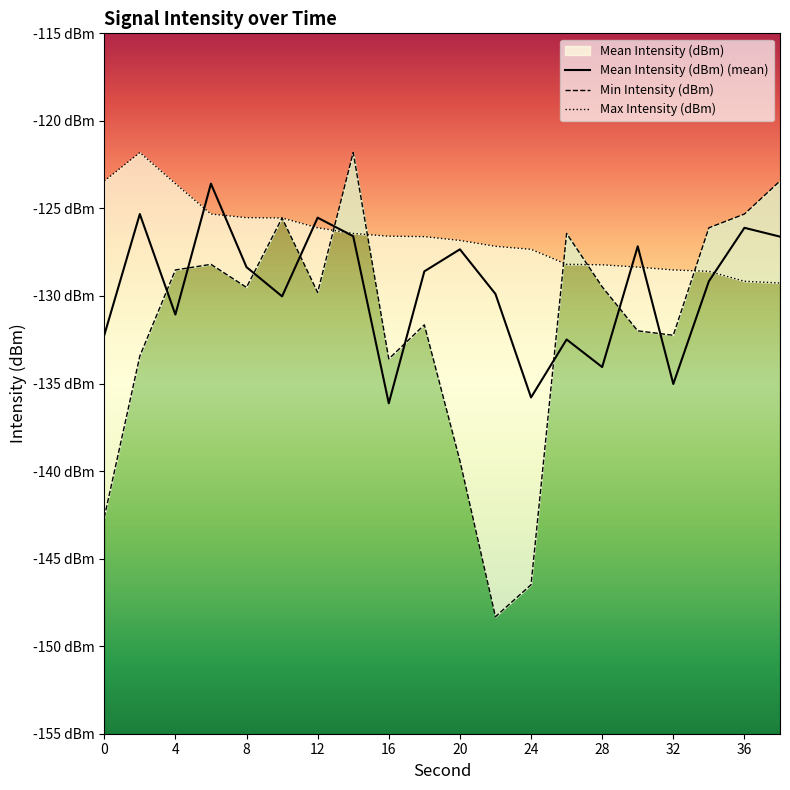

What is the greatest value displayed?

-121.8